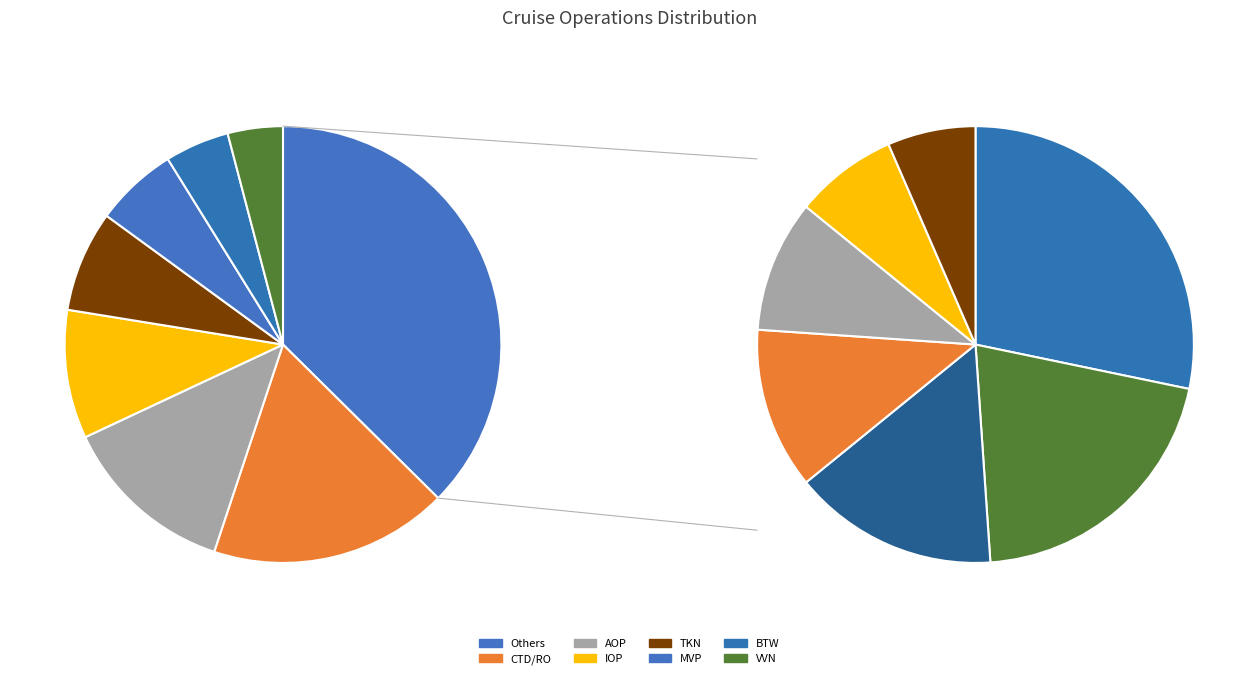

Does BTW account for over 50% of the chart?

No